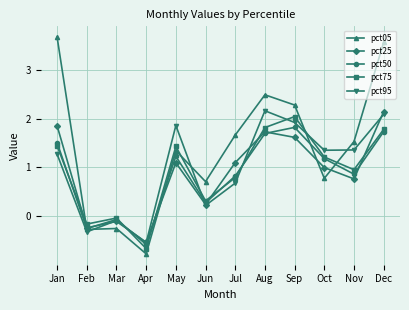

How many values in the pct05 series are below 1?

5